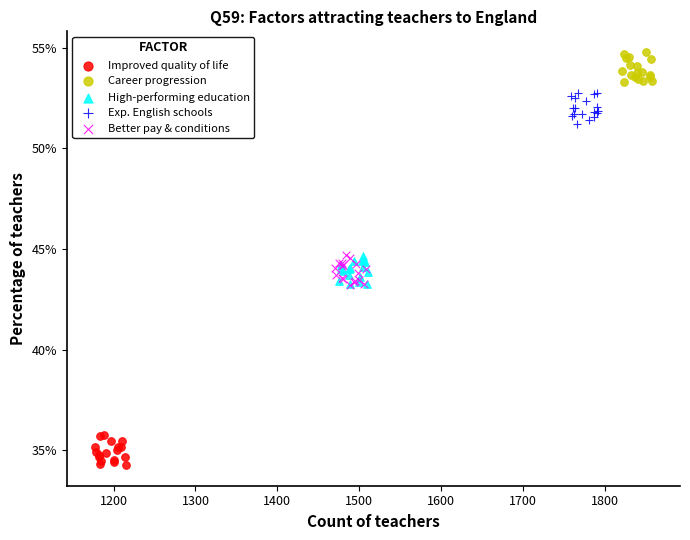

What are all the series names shown in the legend?

Improved quality of life, Career progression, High-performing education, Exp. English schools, Better pay & conditions